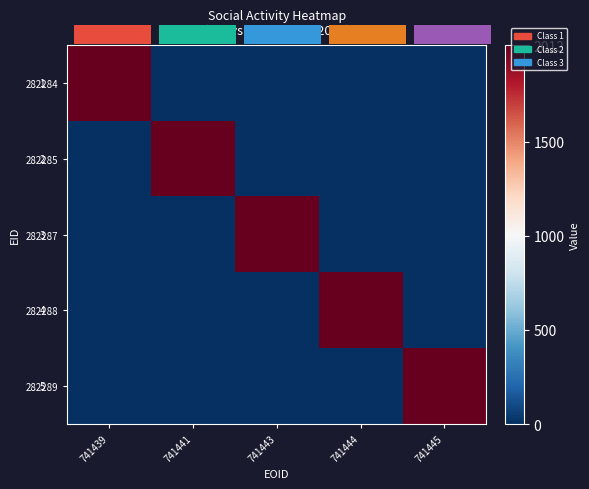

Which category has the lowest value across all series?

741441